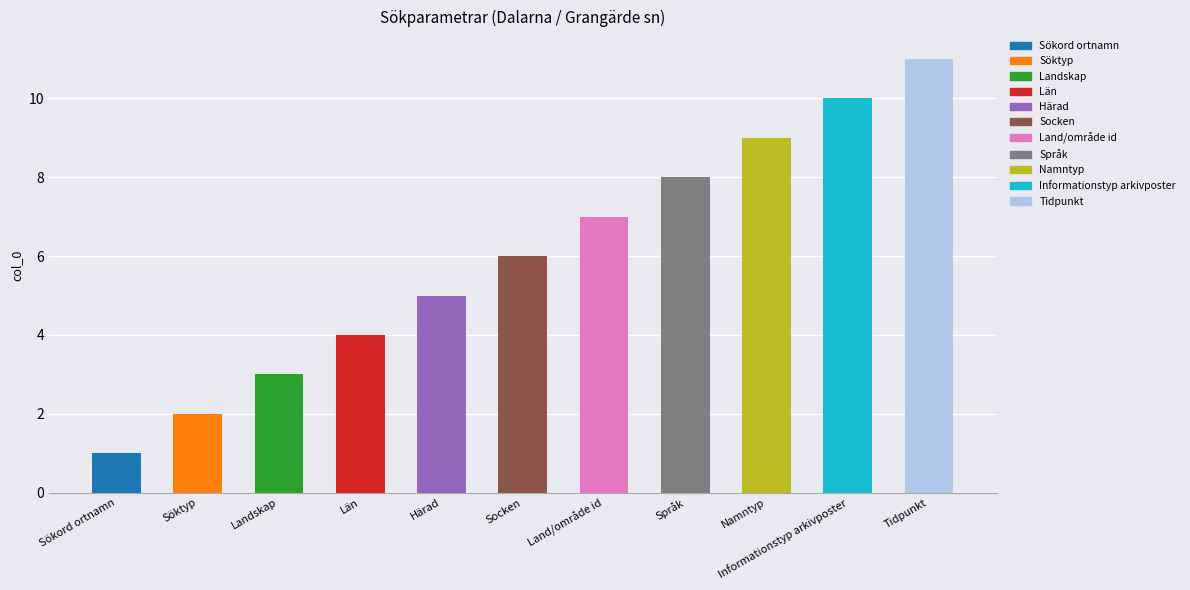

What is the greatest value displayed?

11